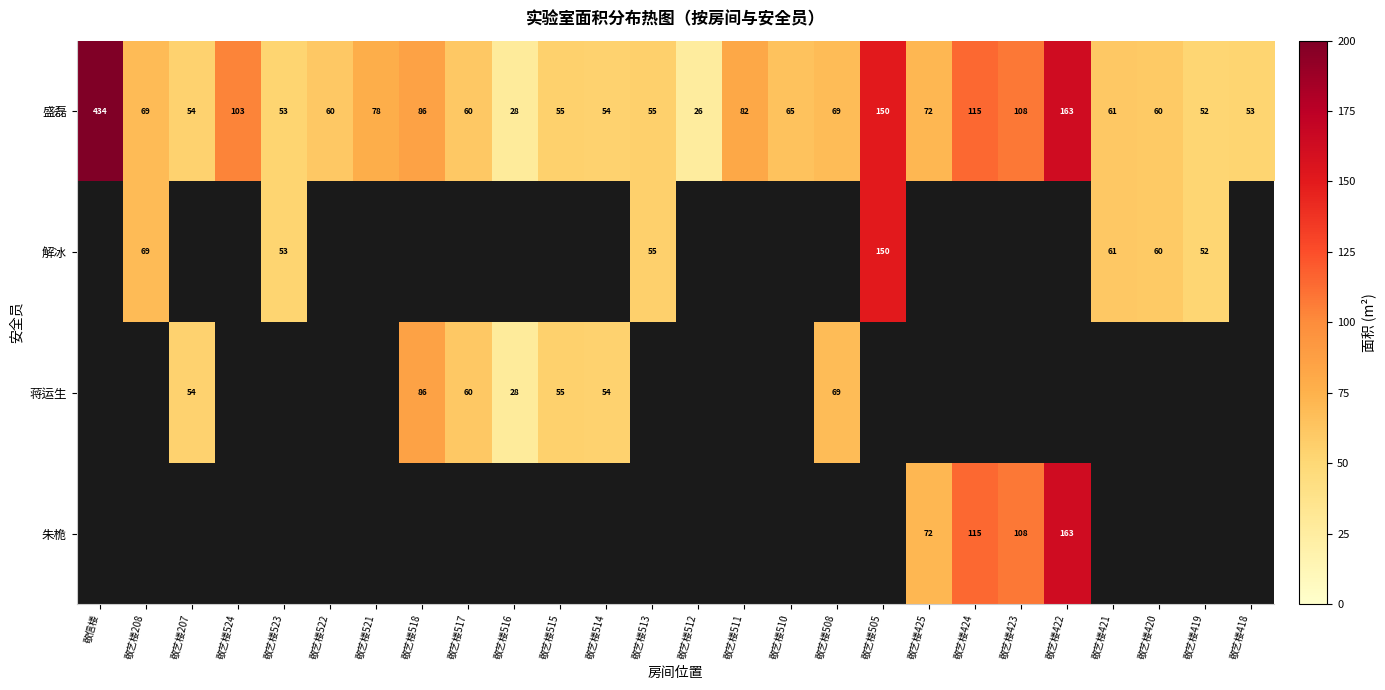

What is the minimum value for 盛磊?

26